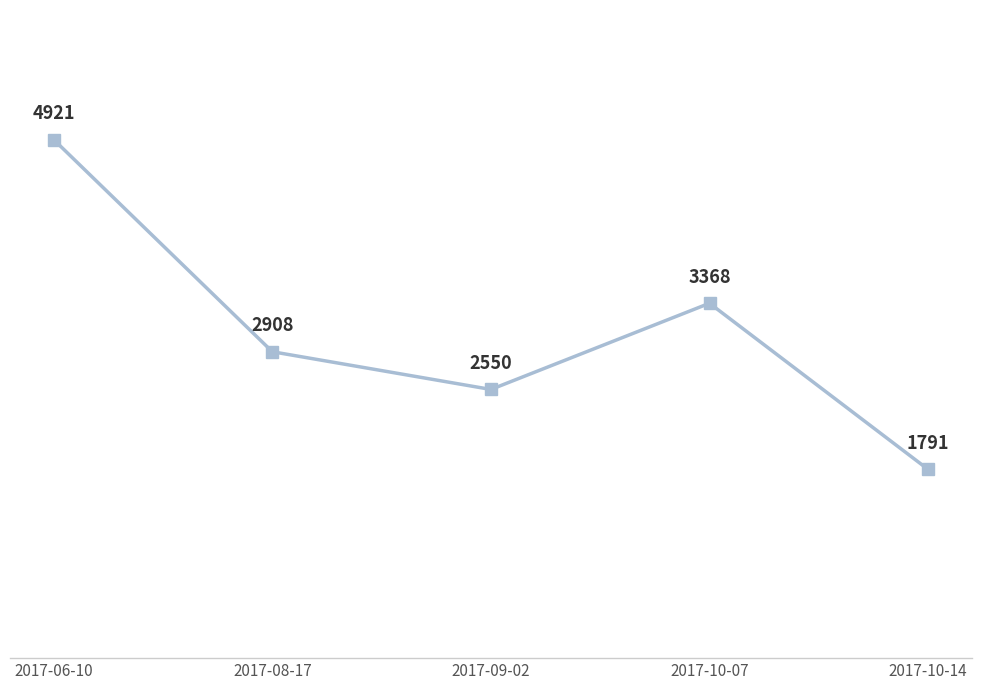

List the labels in order of value, largest first.

2017-06-10, 2017-10-07, 2017-08-17, 2017-09-02, 2017-10-14